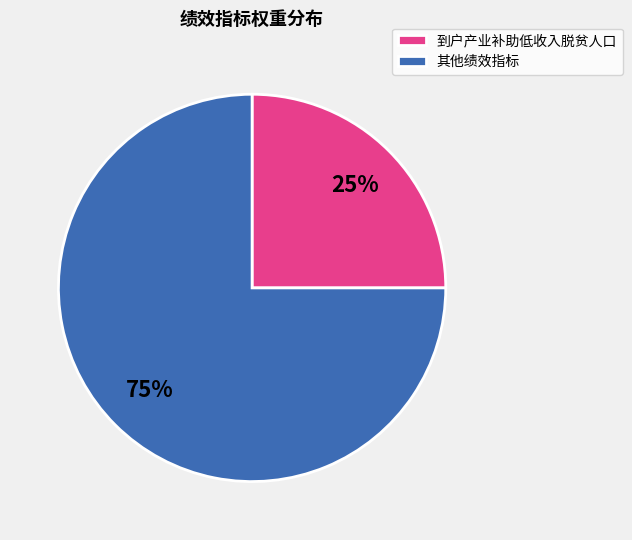

Which slice is the largest?

其他绩效指标